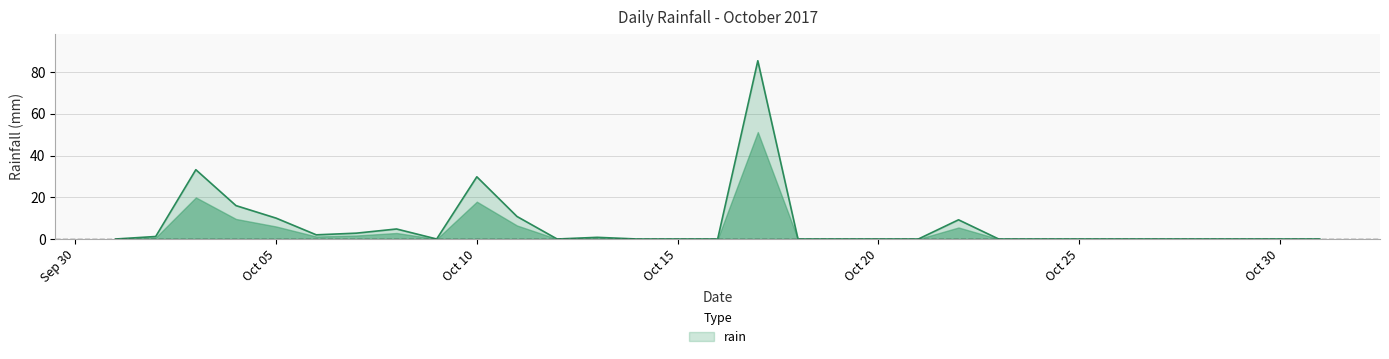

How many series are shown in this chart?

1